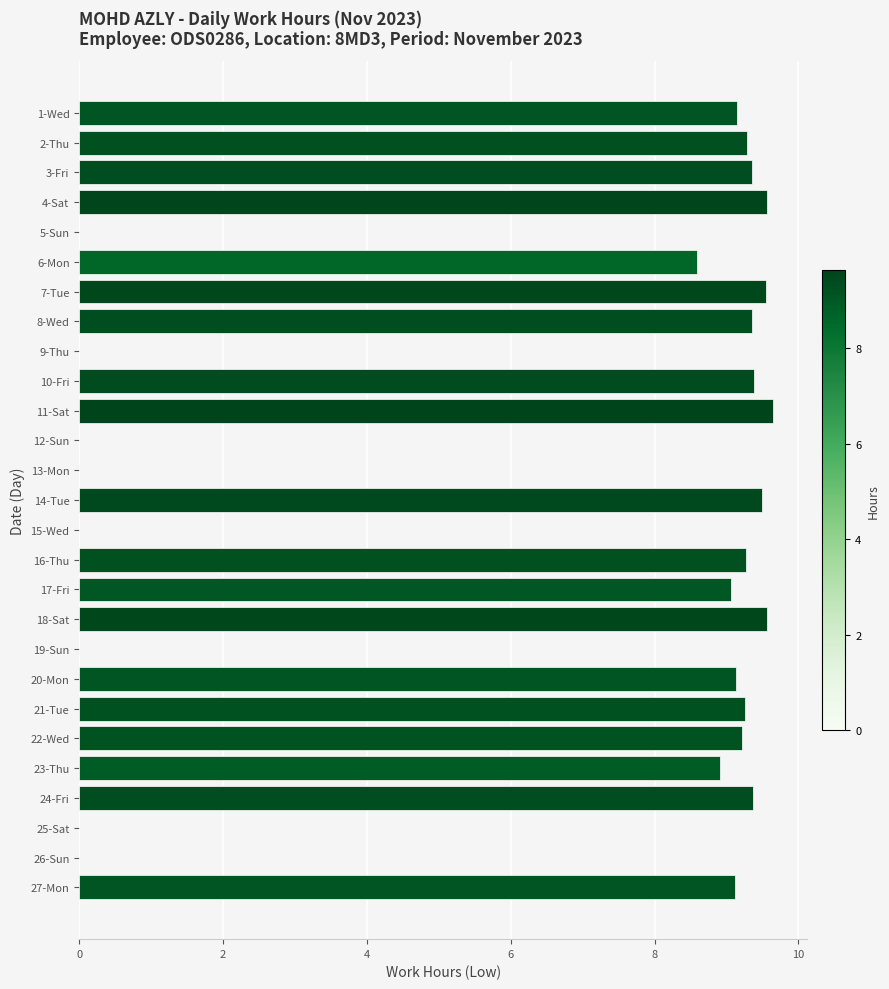

What is the greatest value displayed?

9.6